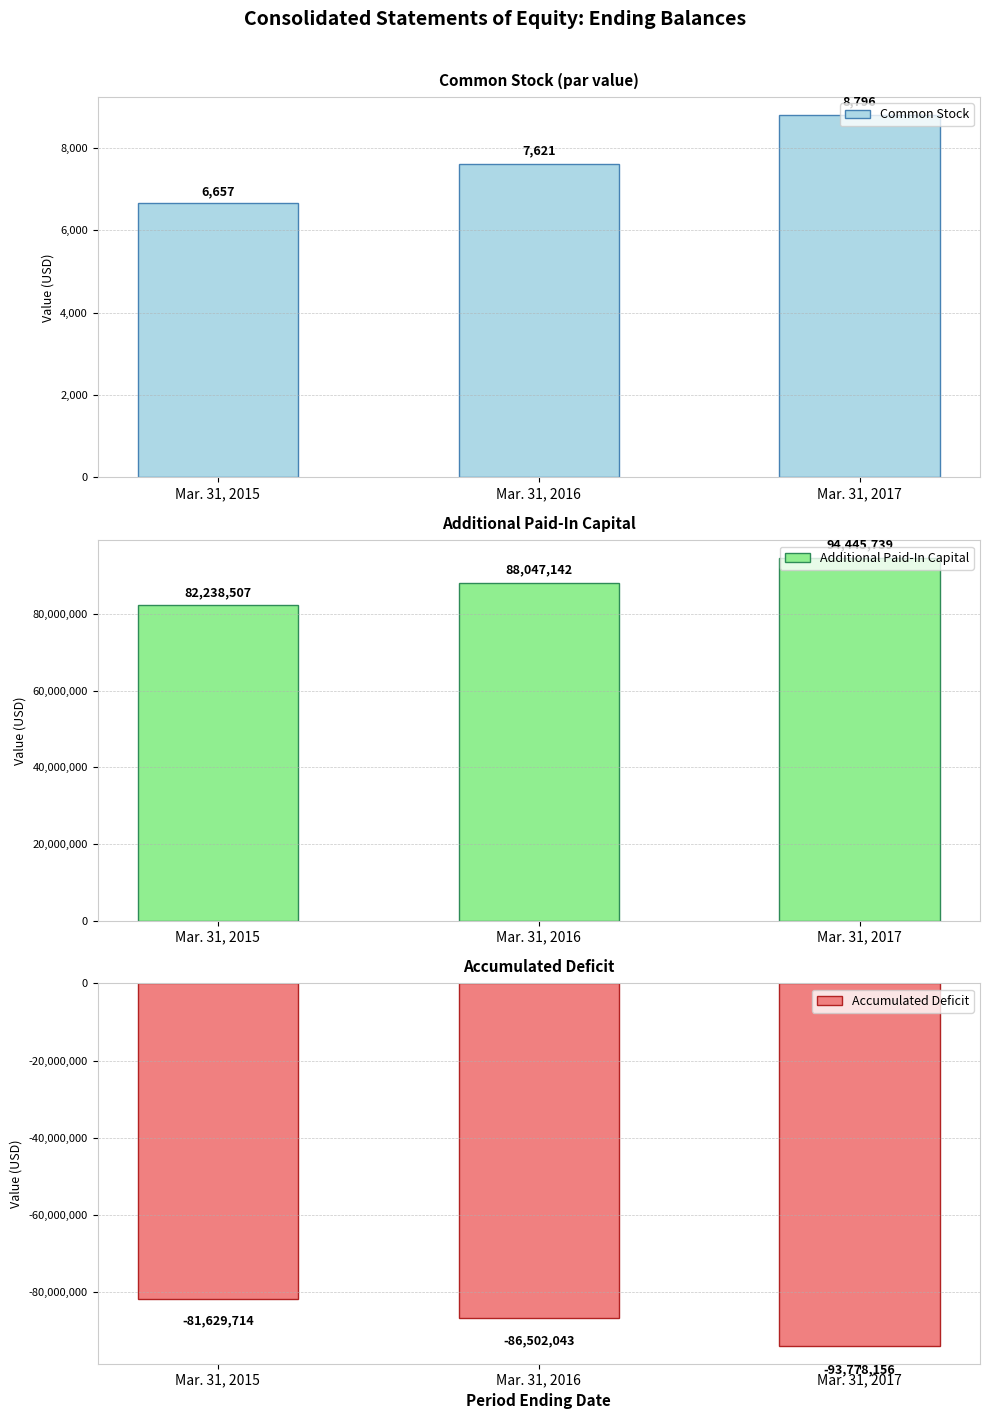

Rank the series by their maximum value, from lowest to highest.

Accumulated Deficit, Common Stock, Additional Paid-In Capital